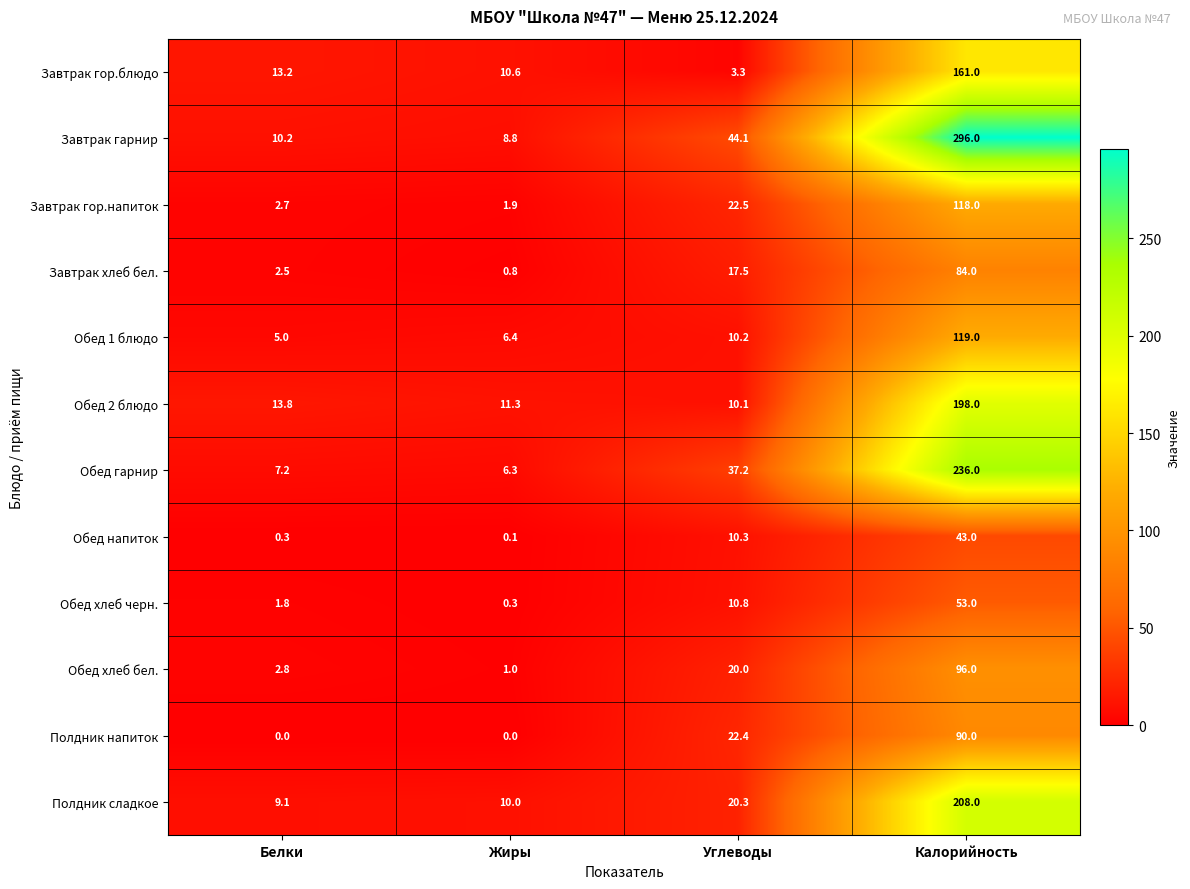

At which label does Обед гарнир reach its peak?

Калорийность